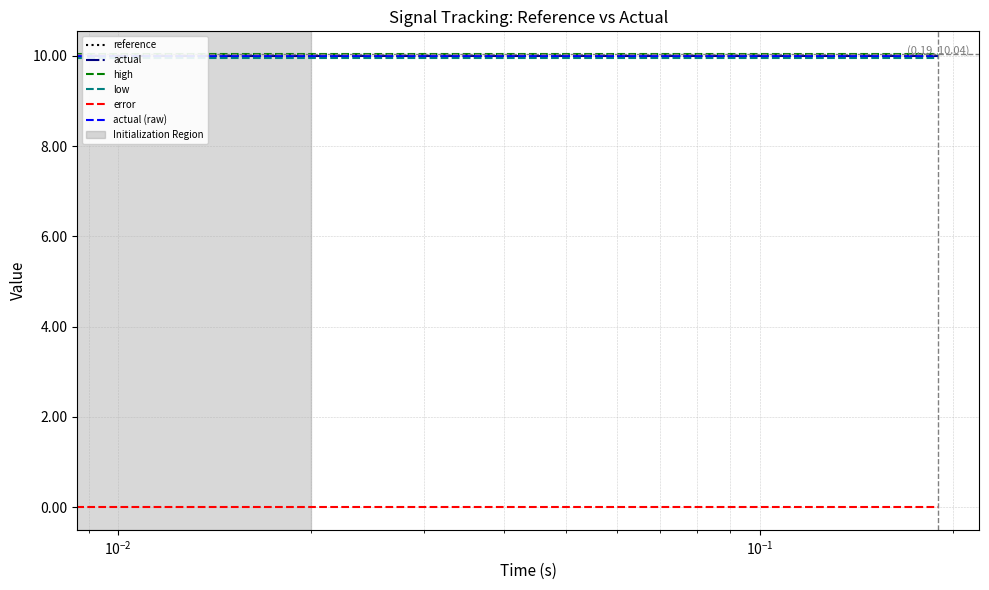

True or false: reference and actual intersect in this chart.

False